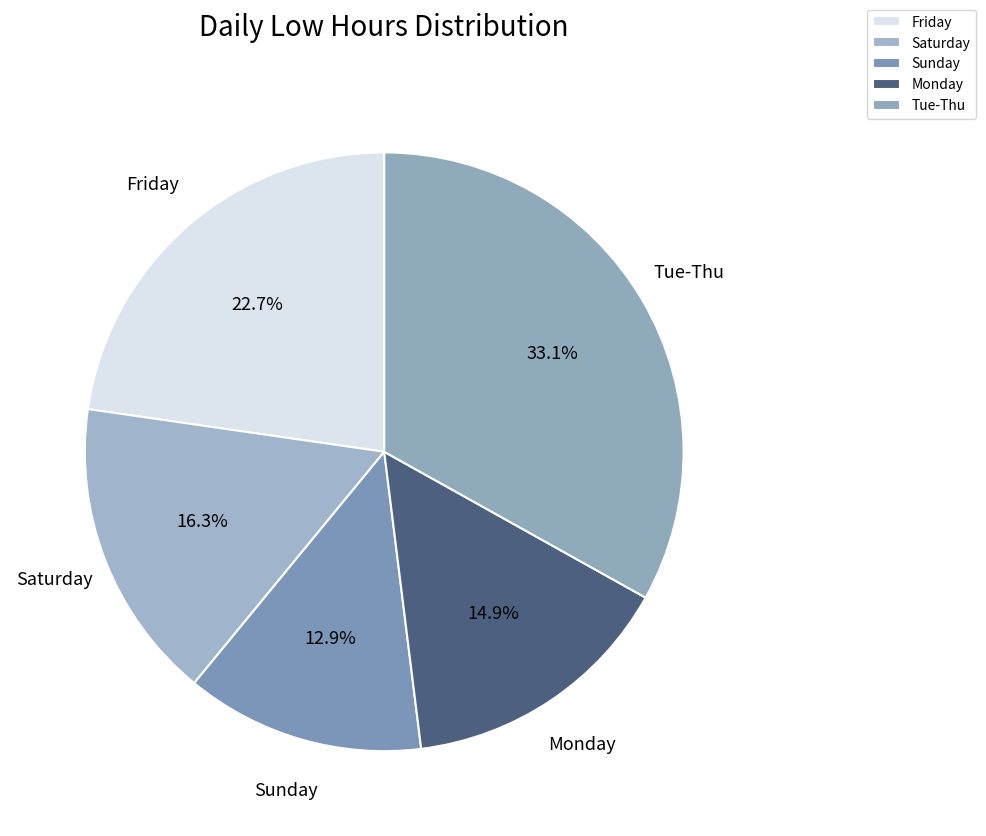

What is the smallest slice in the pie chart?

Sunday